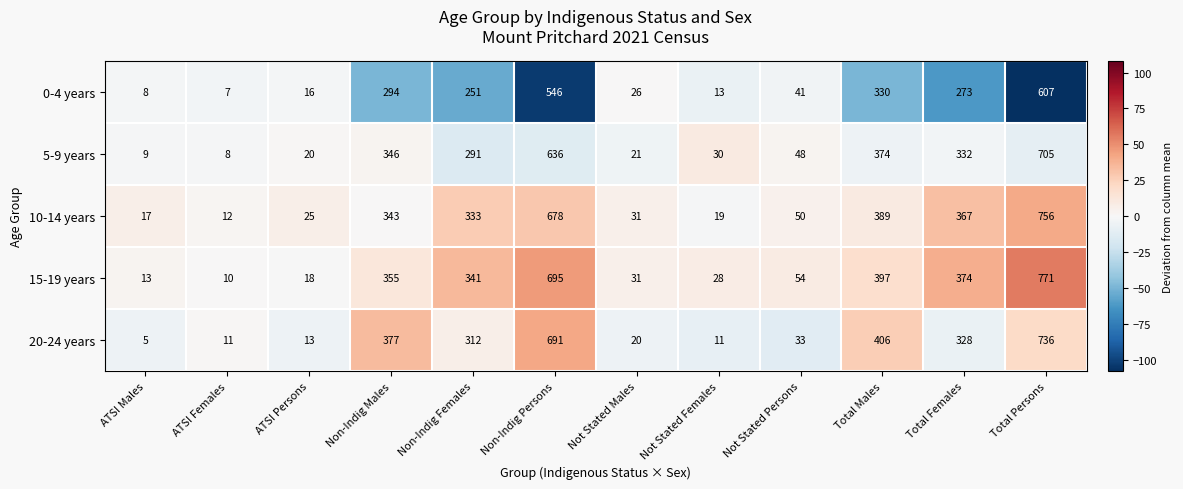

True or false: 15-19 years has a value of 469 at Non-Indig Females.

False